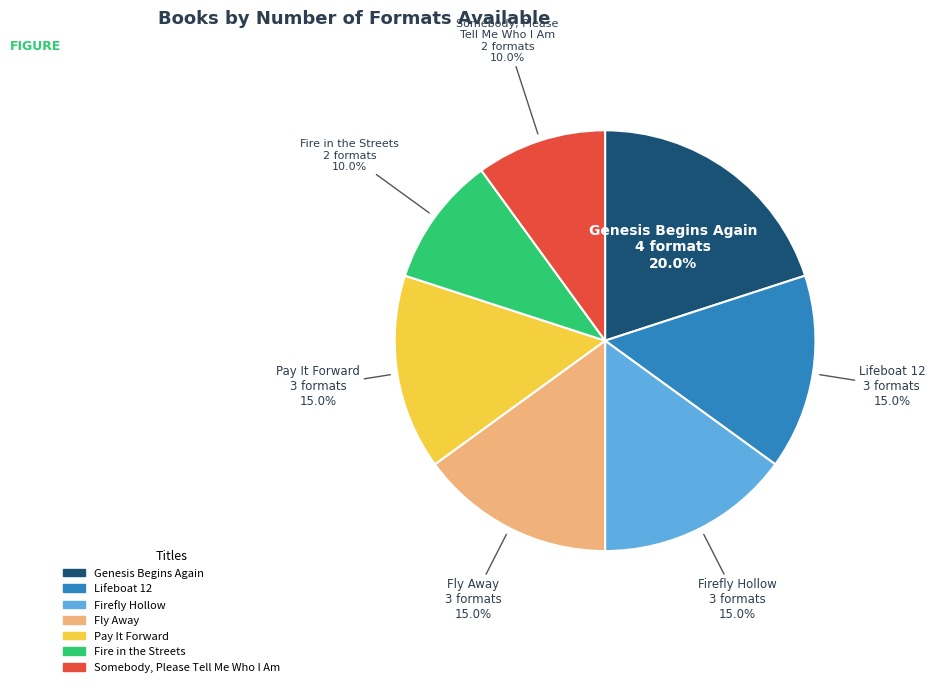

Approximately how many times larger is the value at Pay It Forward compared to Fly Away?

1.0